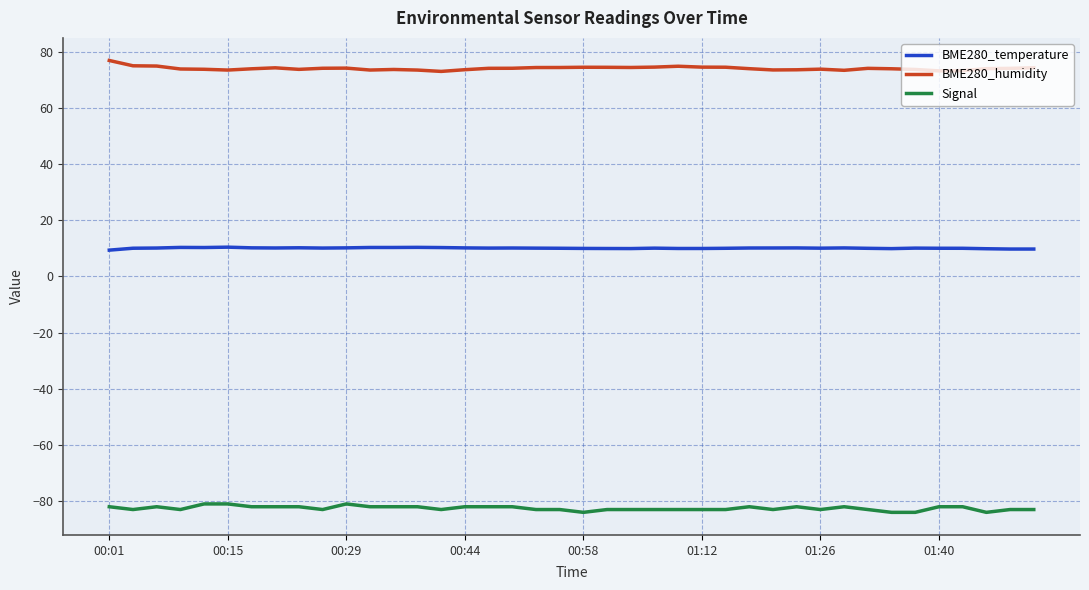

What is the maximum value for BME280_humidity?

76.9